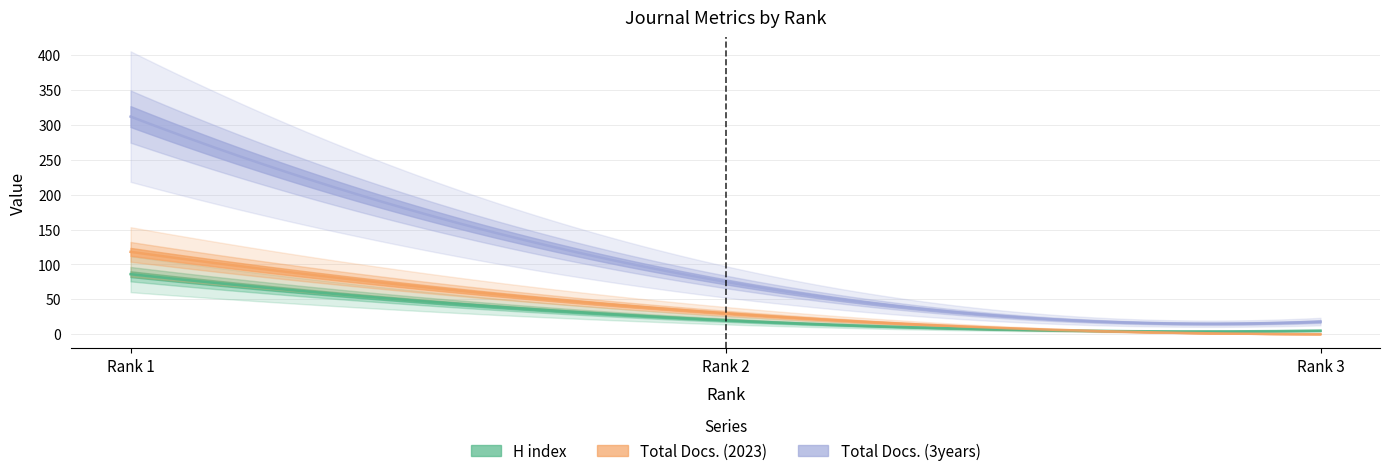

What is the value of the Total Docs. (3years) point at the 1st from the left?

312